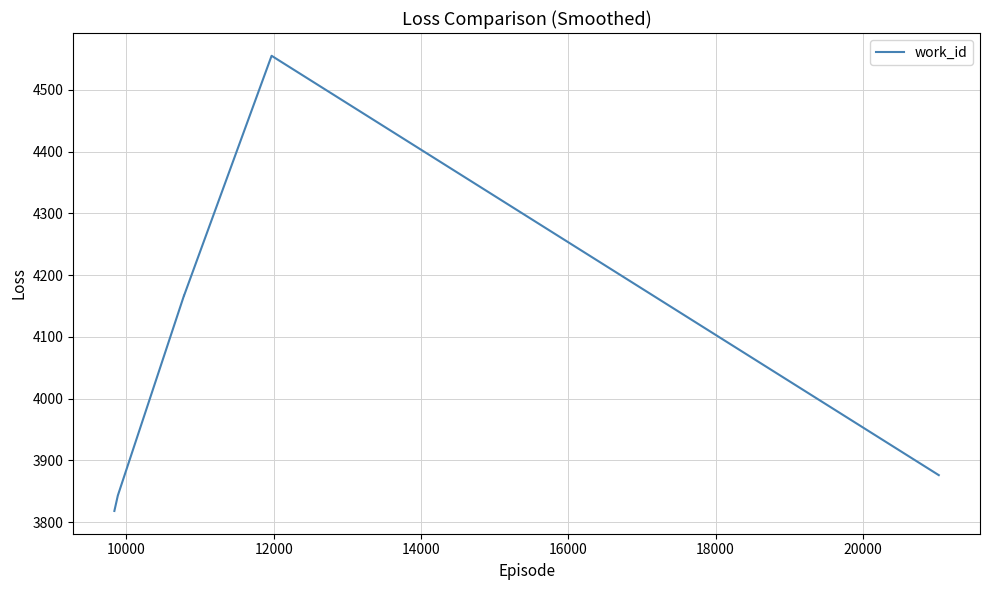

True or false: the data has more than 2 interior local peaks.

False